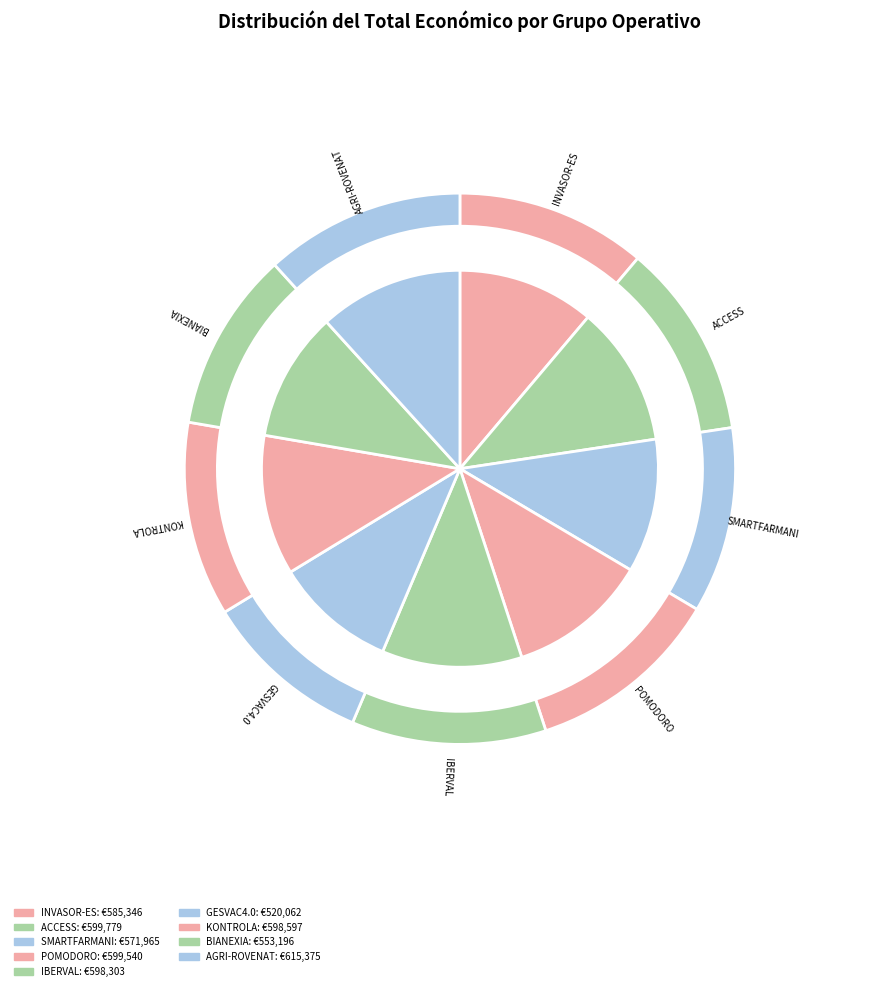

Does any single category account for the majority?

No